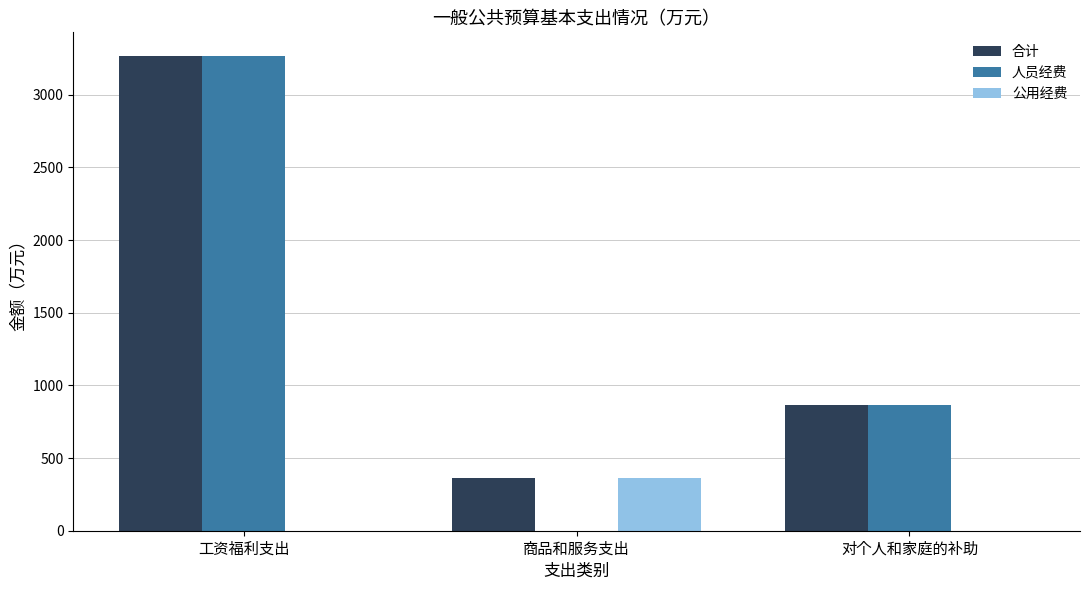

How many values in 人员经费 are above zero?

2